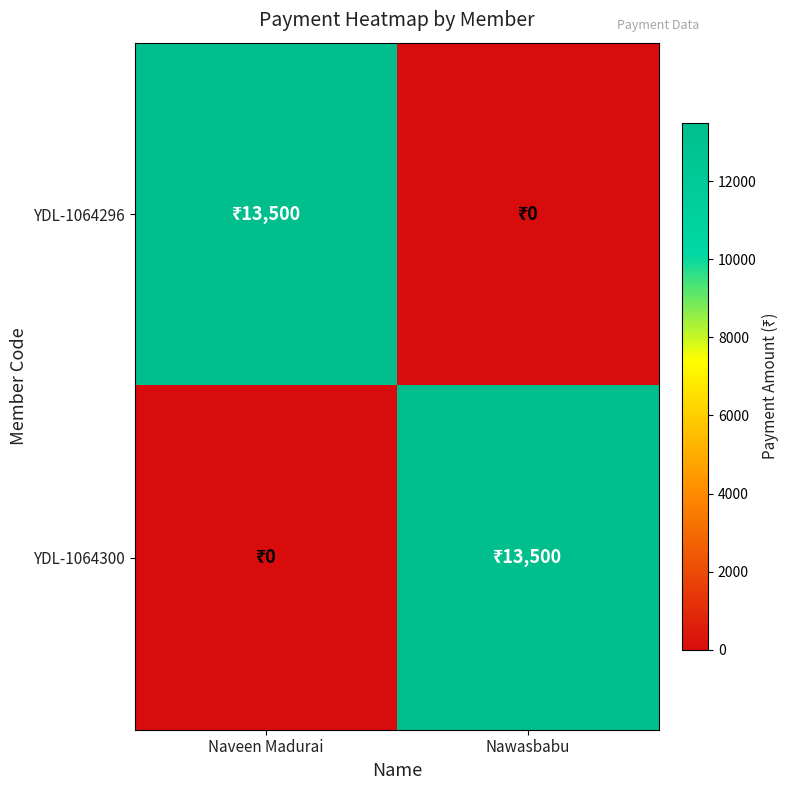

What is the difference between the highest and lowest values at Naveen Madurai?

13500